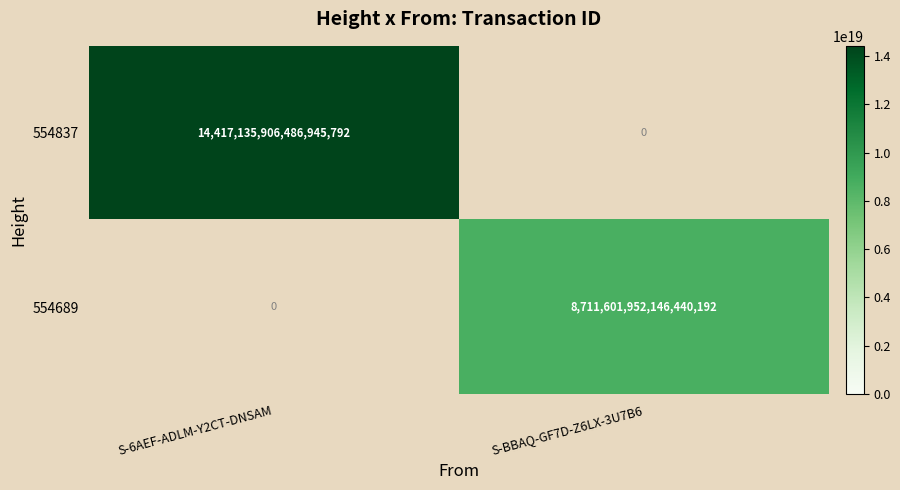

The value of 554837 at S-6AEF-ADLM-Y2CT-DNSAM is 24143409707531202560. True or false?

False